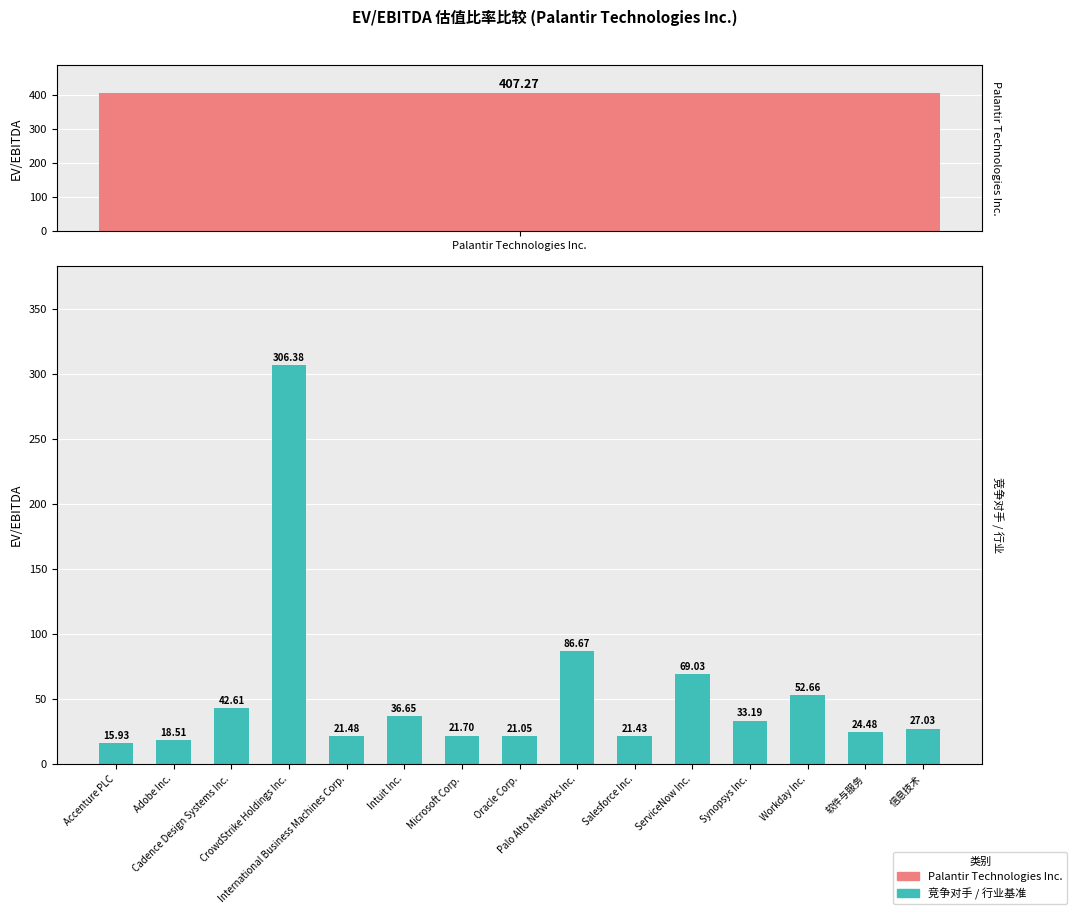

What is the change in value from Adobe Inc. to 信息技术?

+8.5